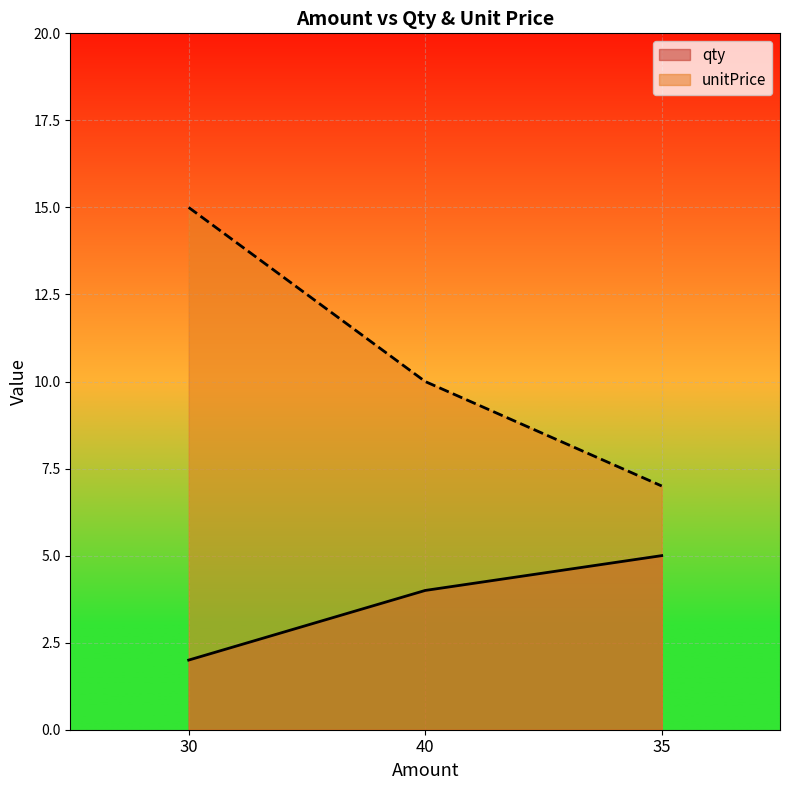

What is the average value of the qty series?

4